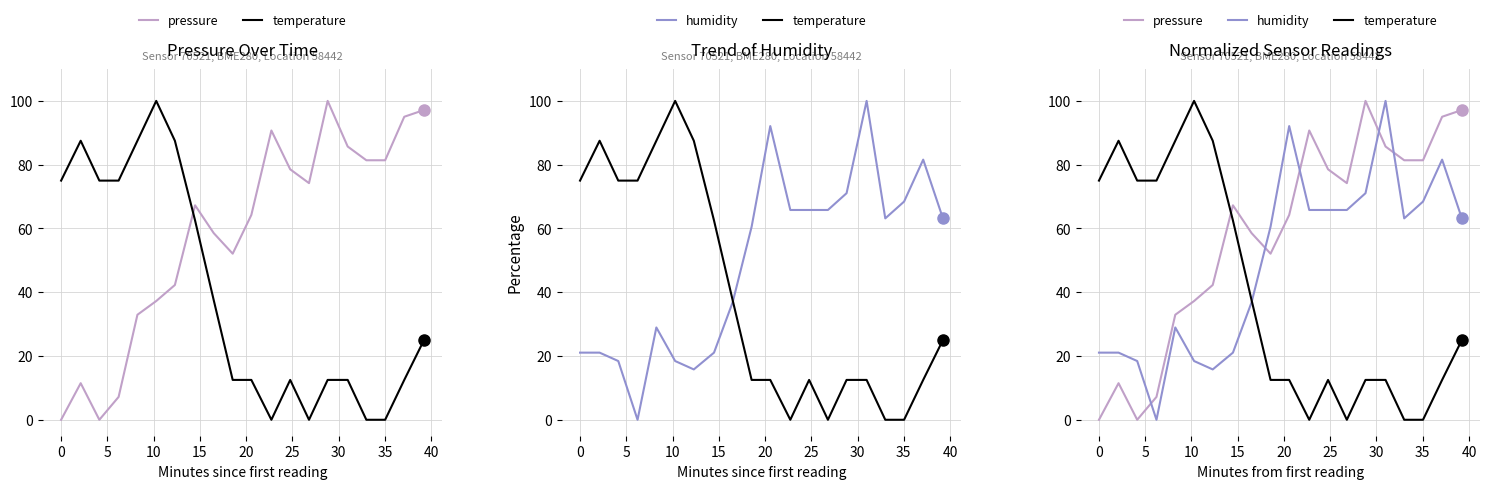

How many values in the humidity series are below 63?

10